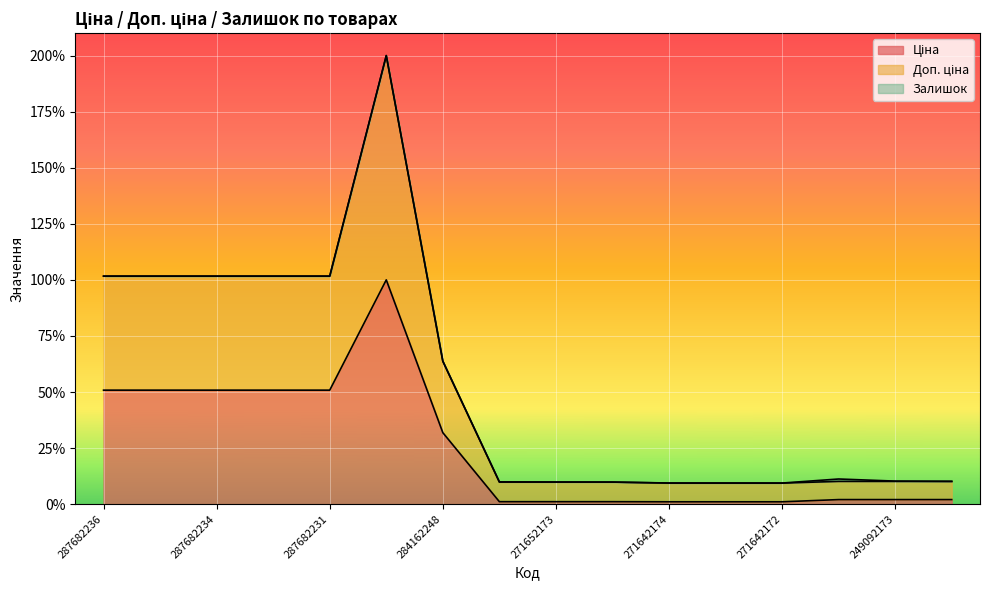

Between 249092173 and 287682235, which is larger?

287682235